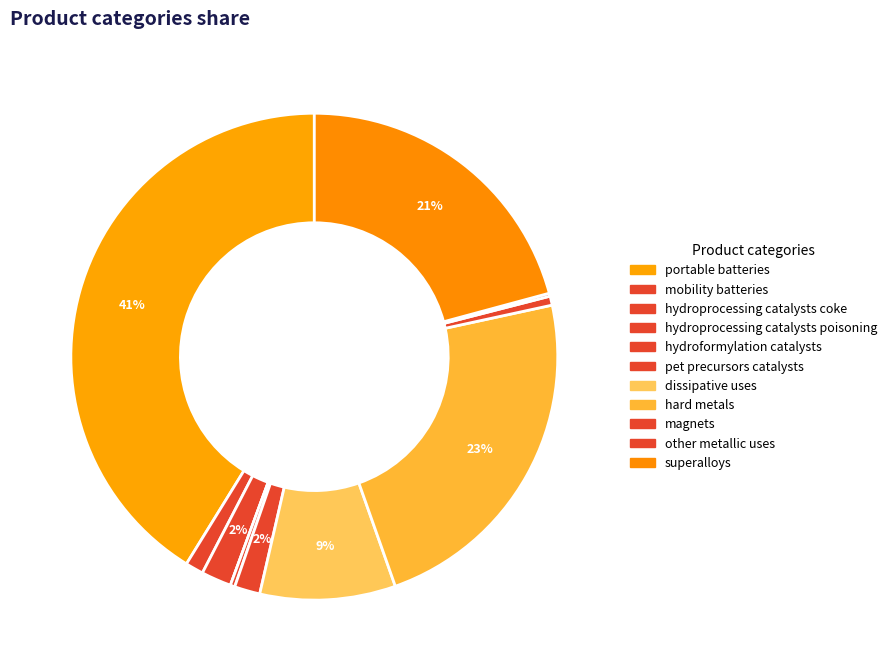

How many segments does this pie chart have?

11